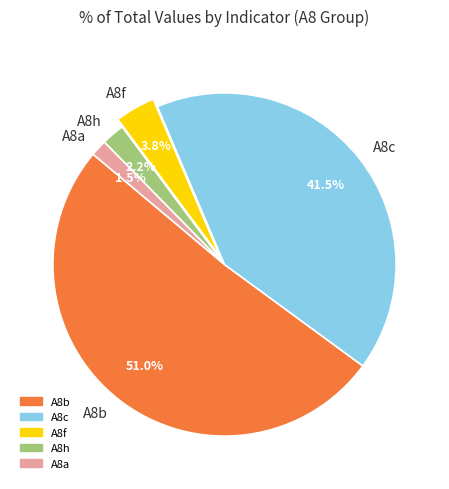

To the nearest percent, what is the average slice percentage?

20%